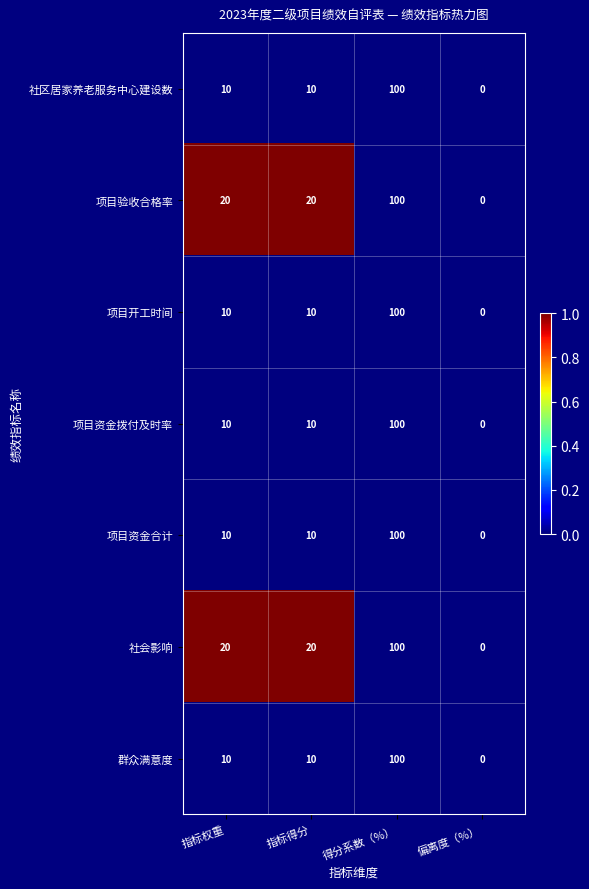

Which category has the lowest value in the 项目开工时间 series?

偏离度（%）